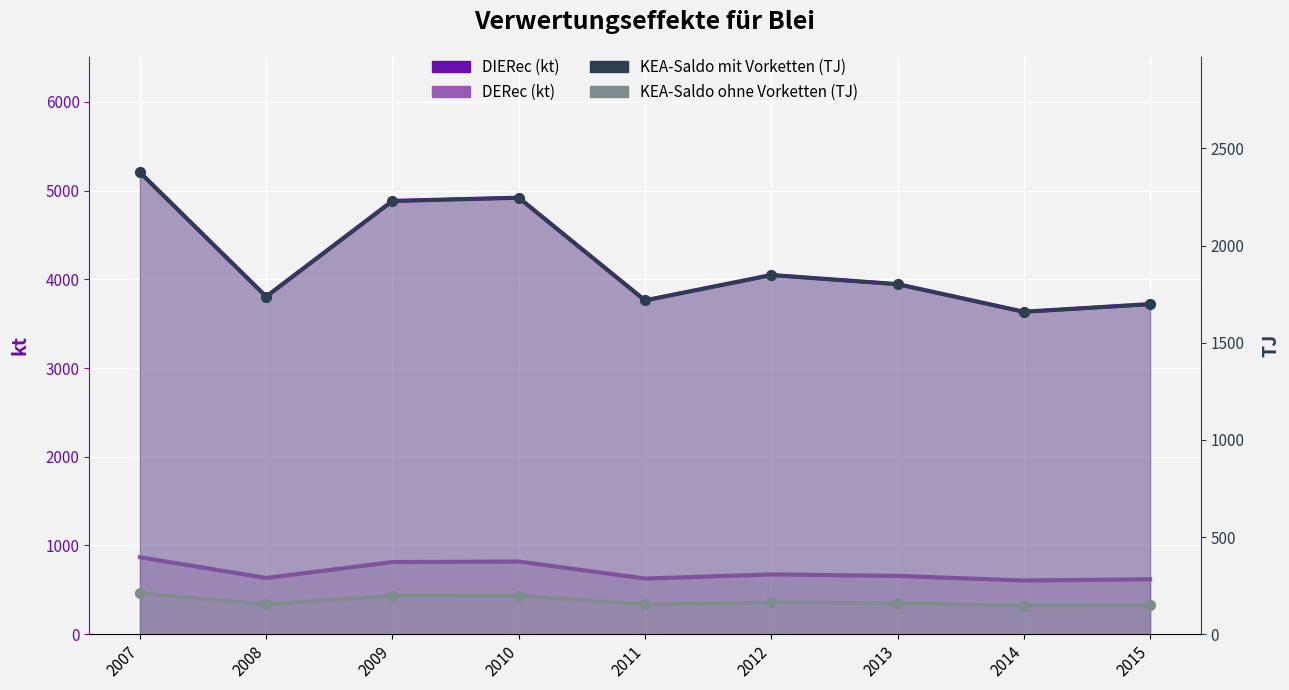

At how many categories does at least one series exceed 1980?

9